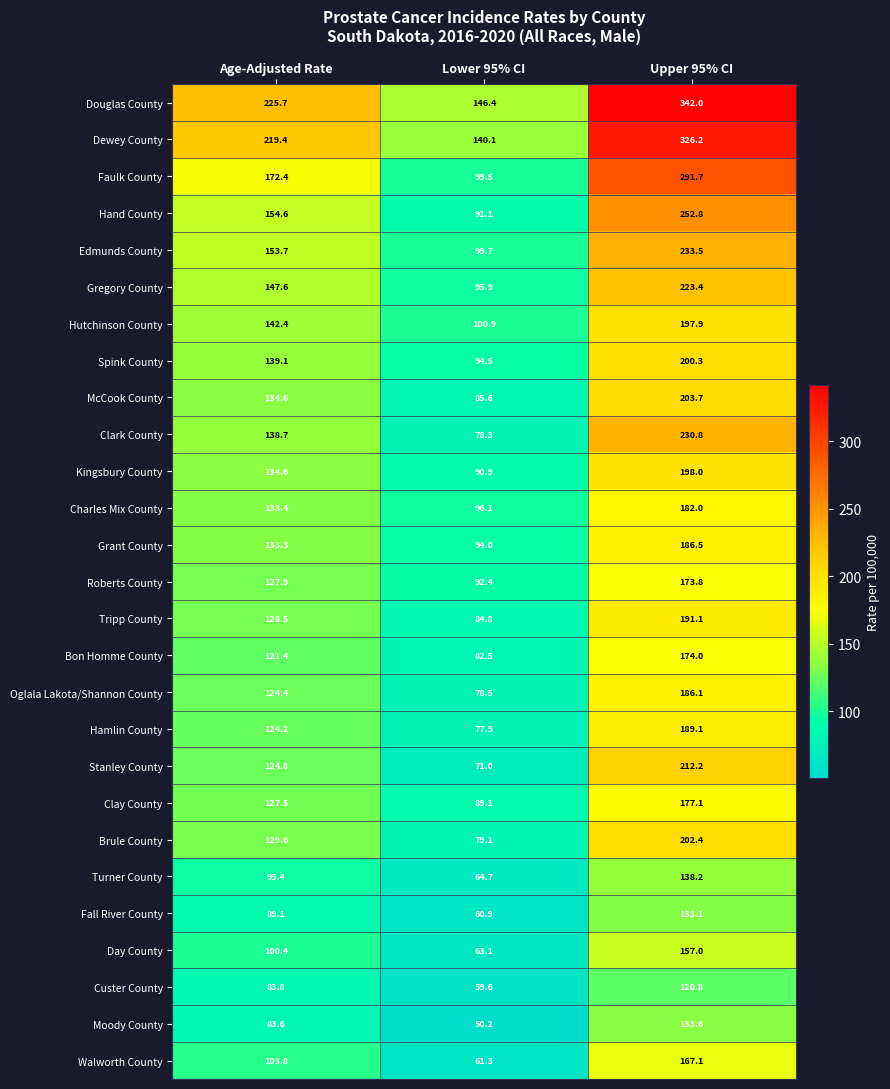

What is the maximum value shown in the chart?

342.0